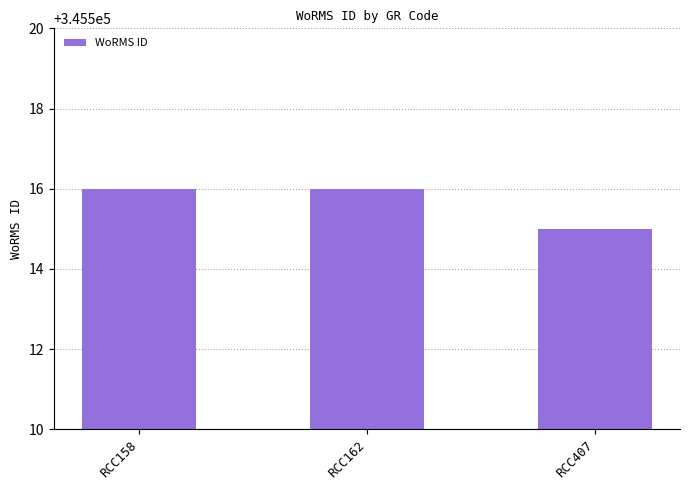

What is the value of the 1st bar from the left?

345516